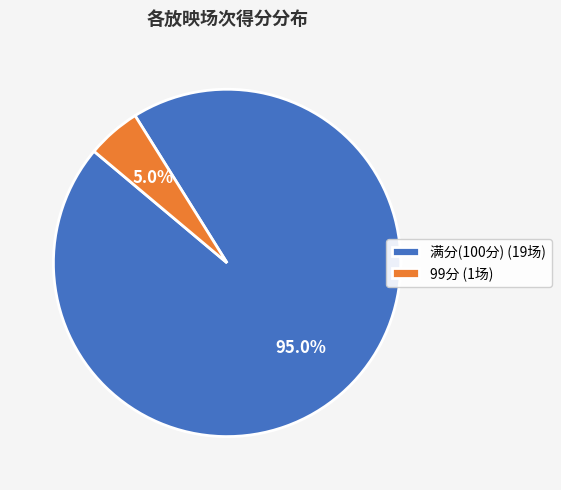

Between 99分 (1场) and 满分(100分) (19场), which is larger?

满分(100分) (19场)